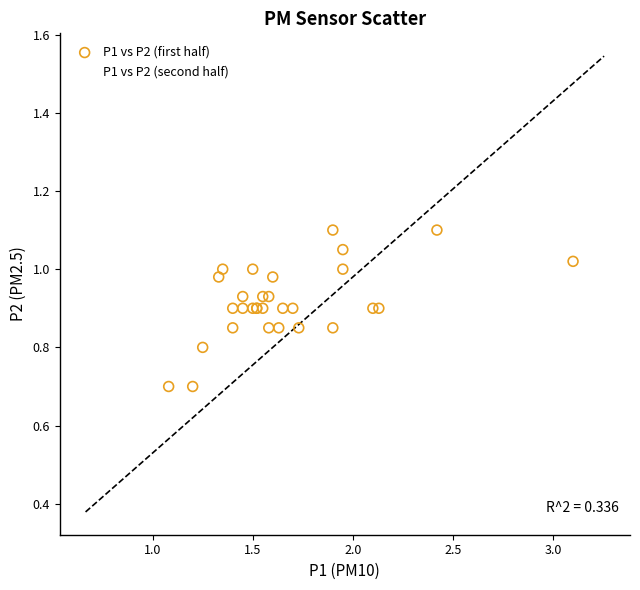

Which series contains the lowest Y value?

P1 vs P2 (first half)